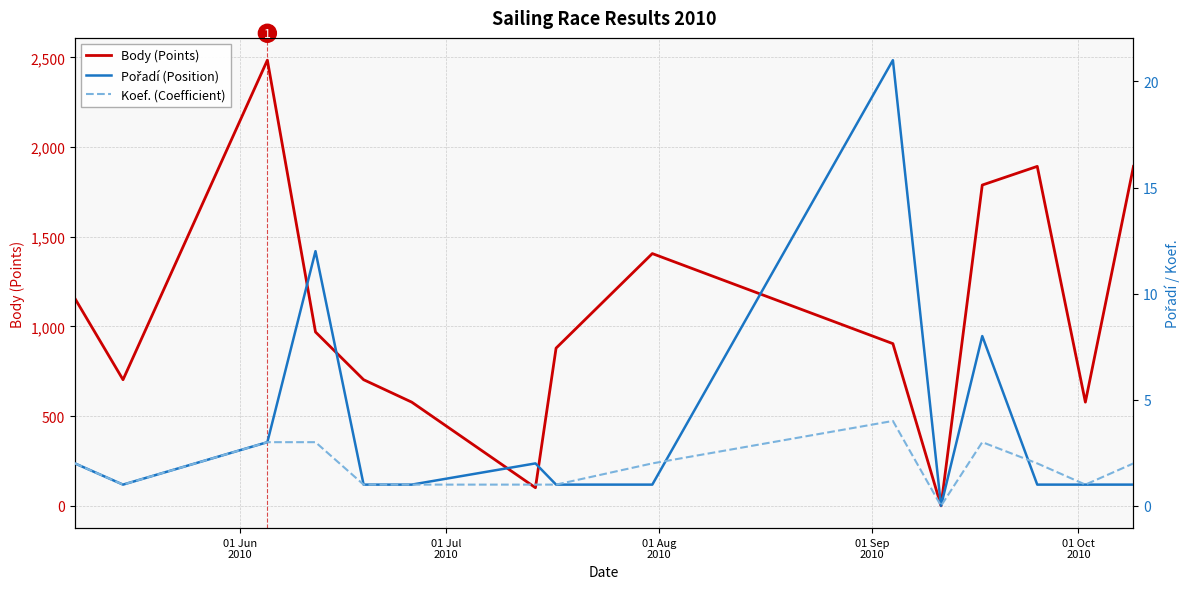

The value of Pořadí (Position) at 7 is 0. True or false?

False